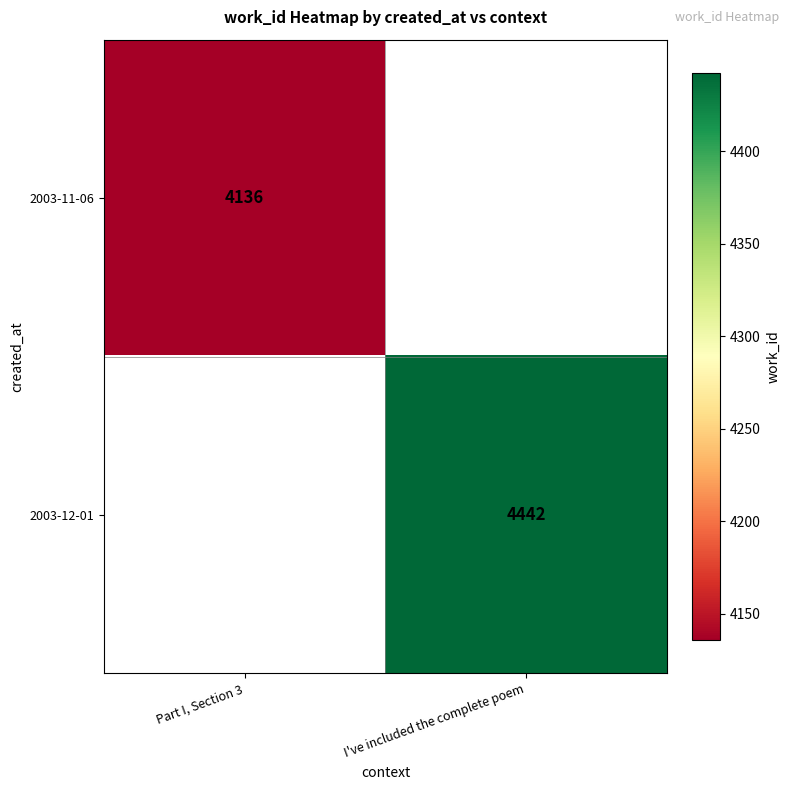

At how many categories does at least one series exceed 4214?

1